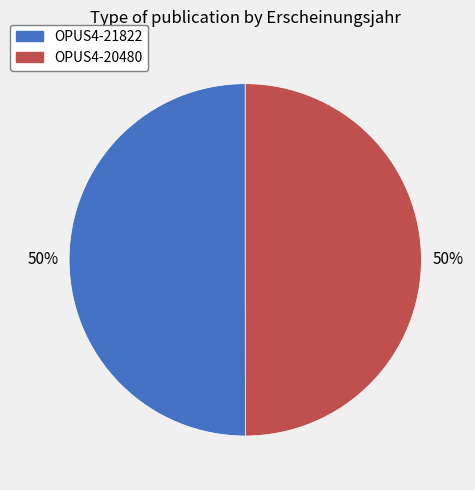

True or false: OPUS4-21822 accounts for 50% of the total.

True